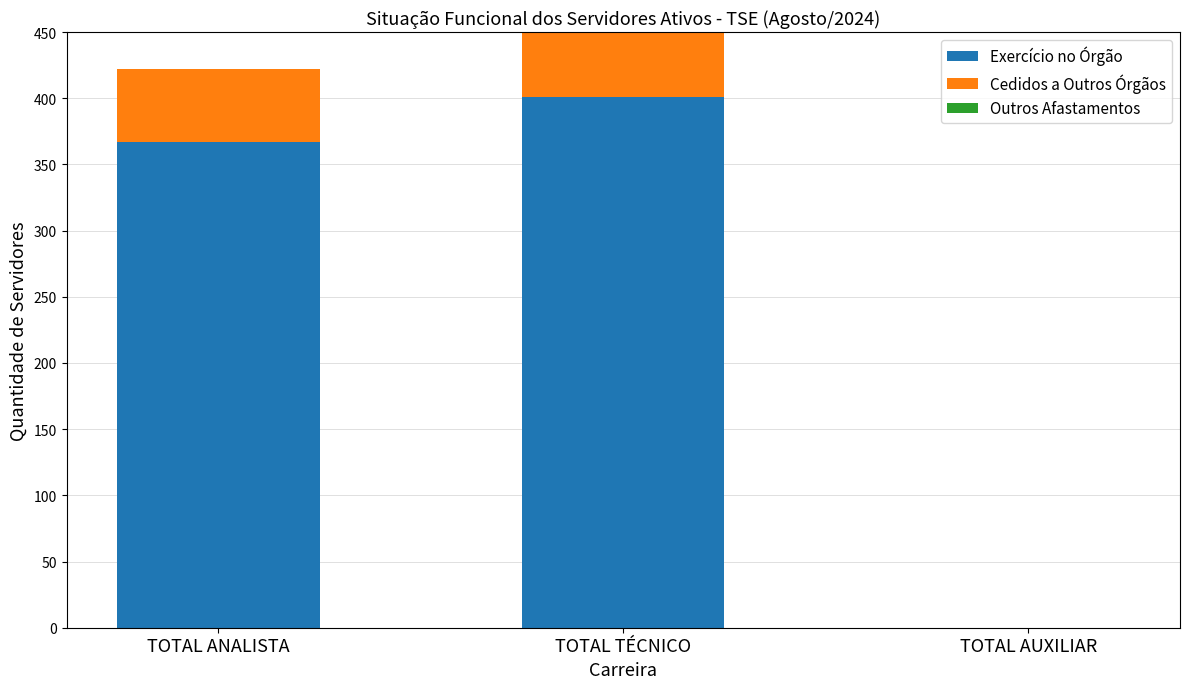

At which label is Exercício no Órgão closest to 200?

TOTAL ANALISTA